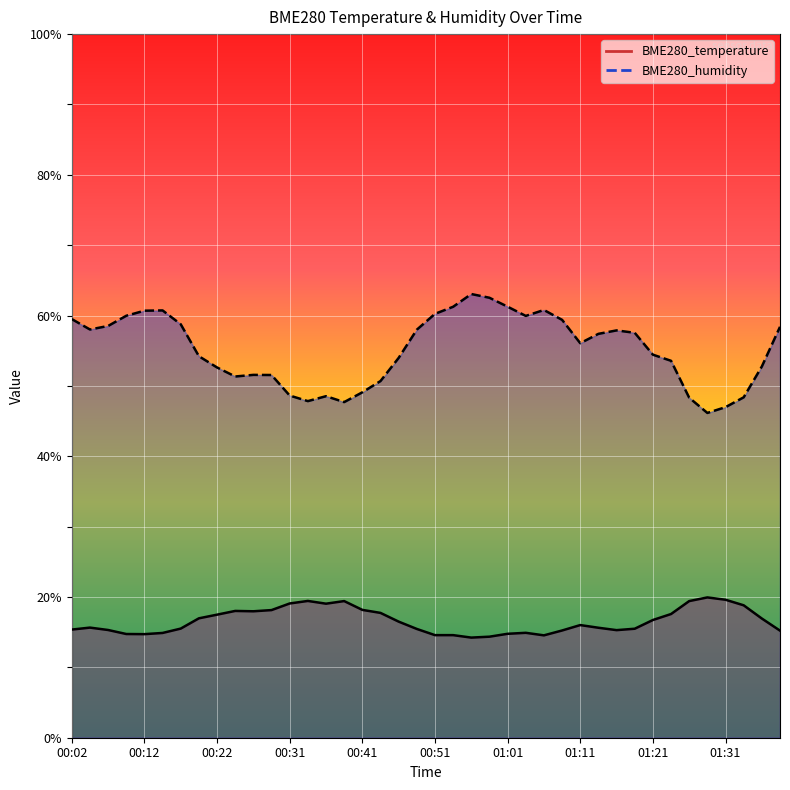

Is the value of BME280_humidity at 01:36 greater than the value of BME280_temperature at 00:02?

Yes